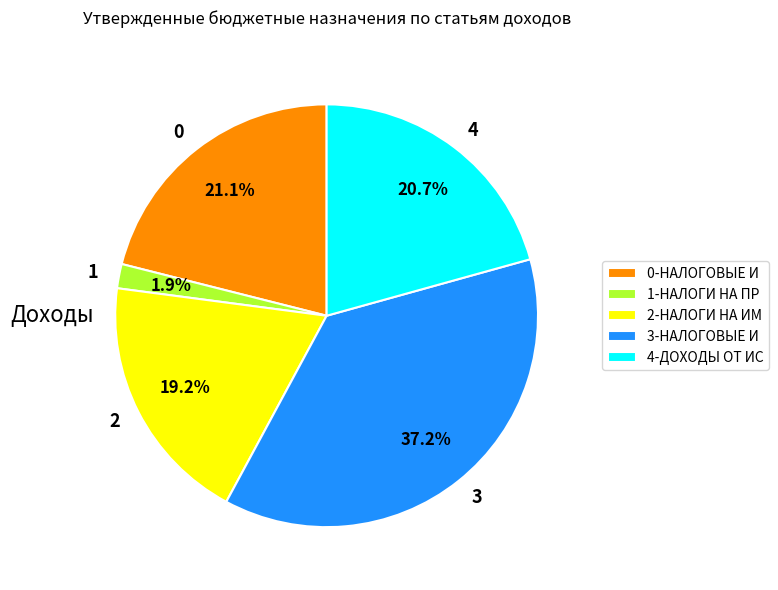

To the nearest percent, what is the average slice percentage?

20%